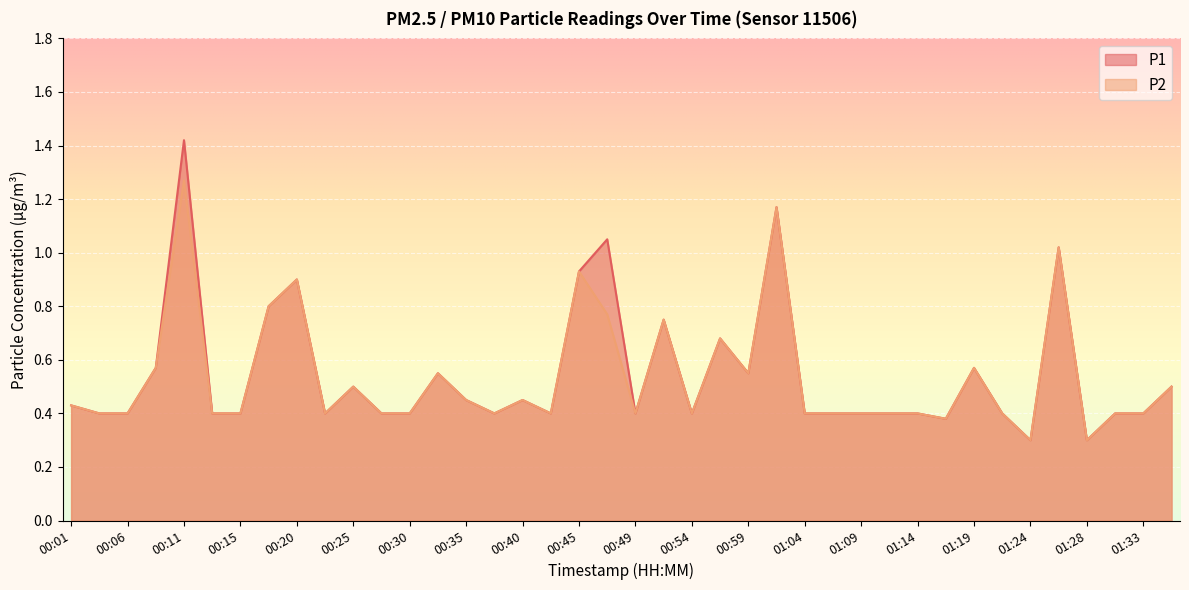

Between 00:28 and 01:16, which series saw the biggest shift?

P1